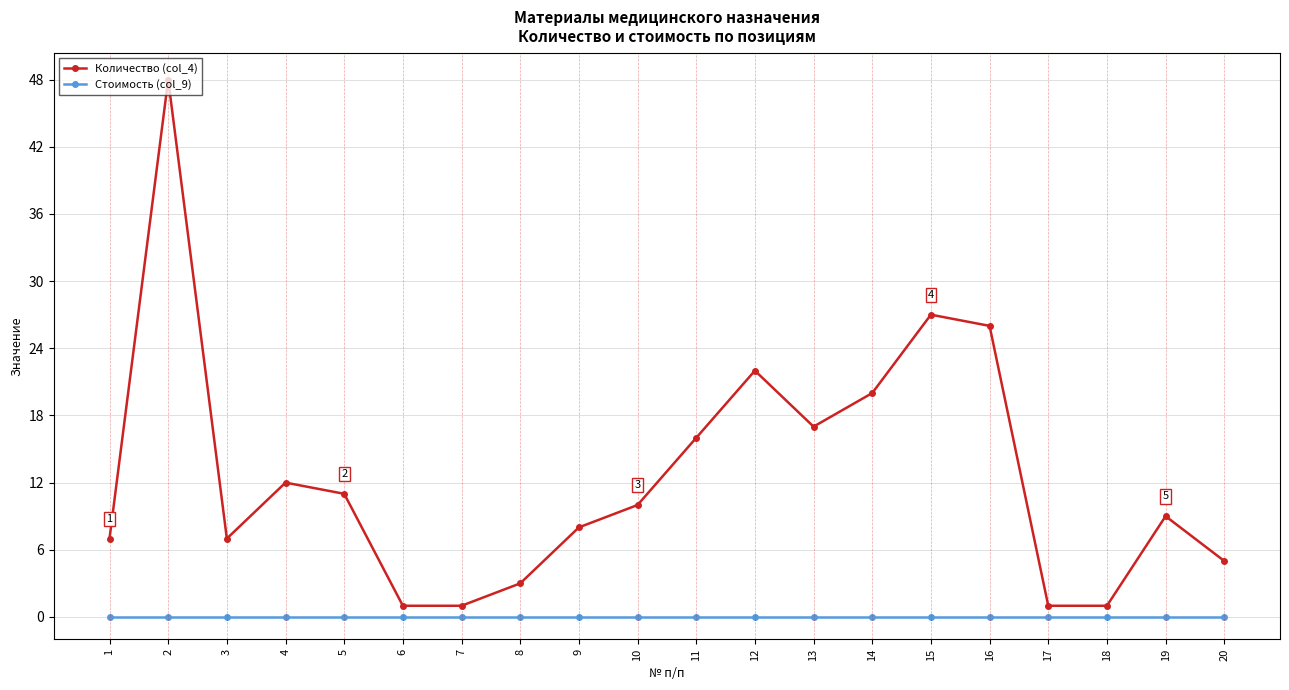

Rank the series at 18 from highest to lowest value.

Количество (col_4), Стоимость (col_9)